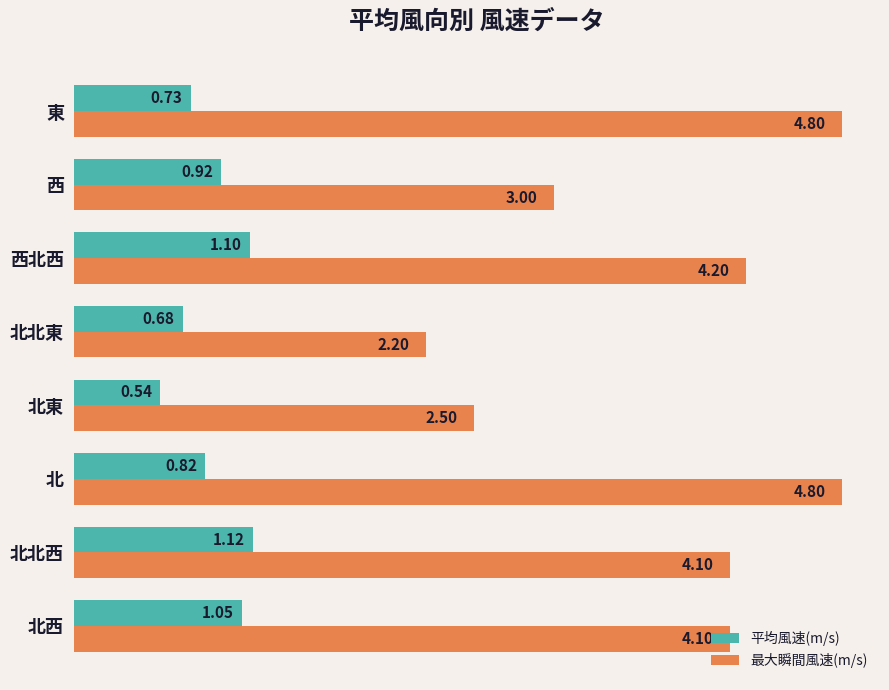

What is the difference between the maximum and minimum values in the 最大瞬間風速(m/s) series?

2.6